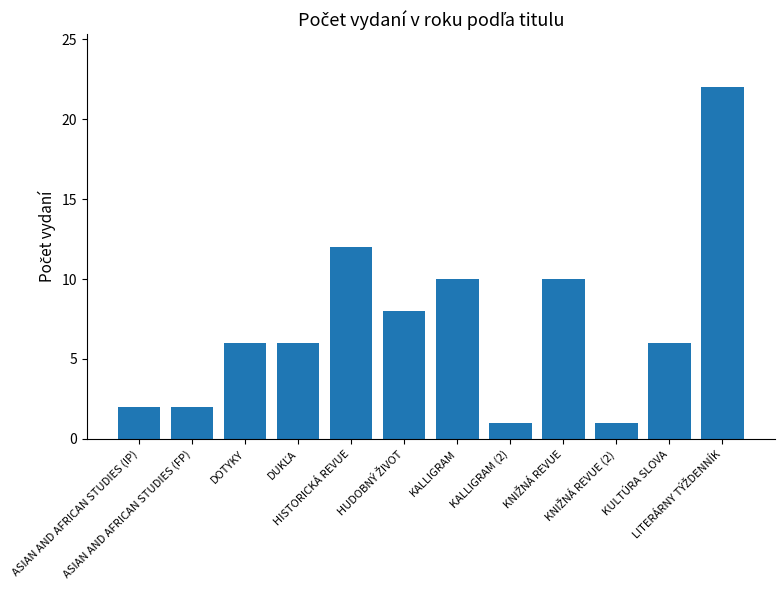

What is the value of the 6th bar from the left?

8